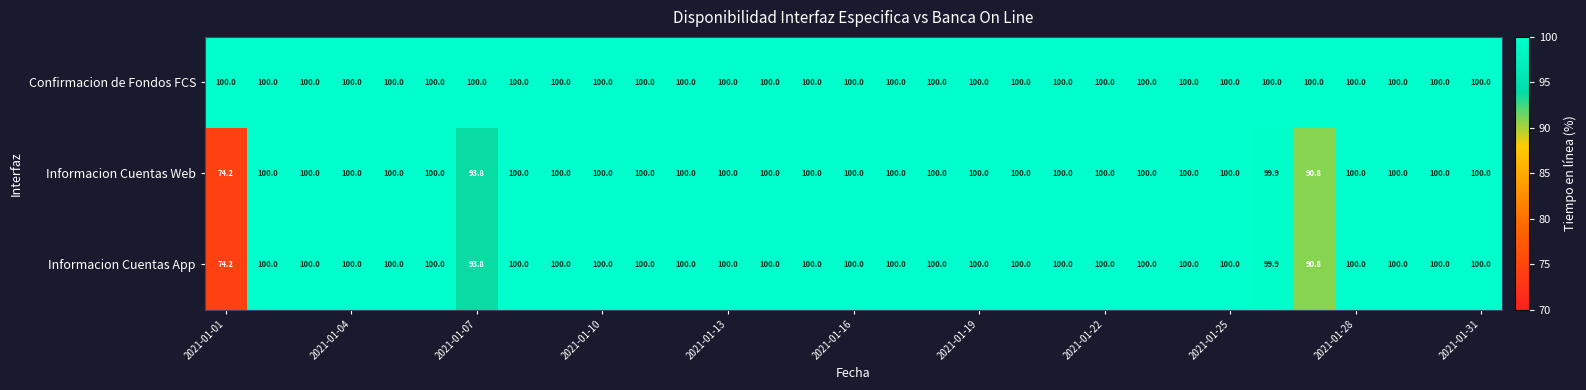

What is the maximum value shown in the chart?

100.0